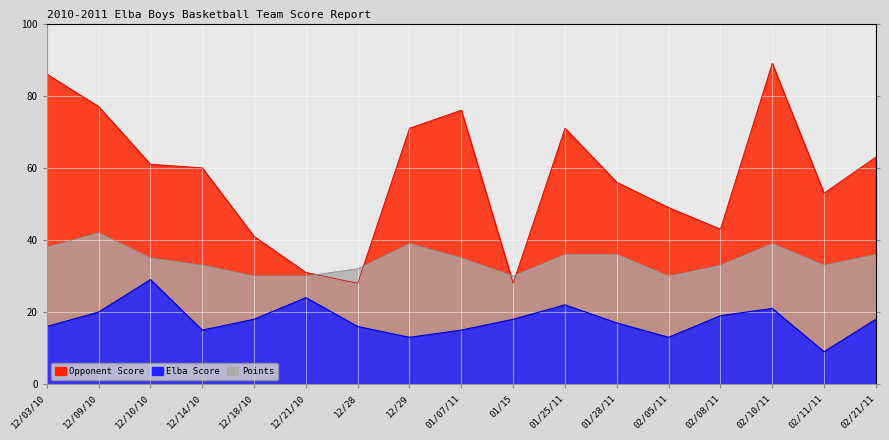

Where does the Opponent Score series first go above 60?

12/03/10